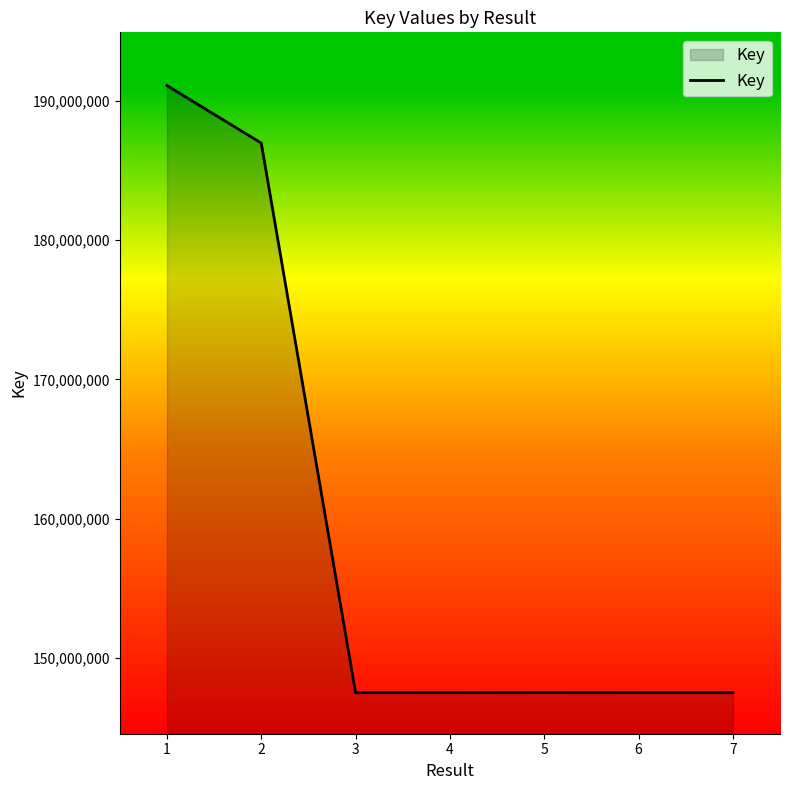

At which category does the chart reach its peak across all series?

1